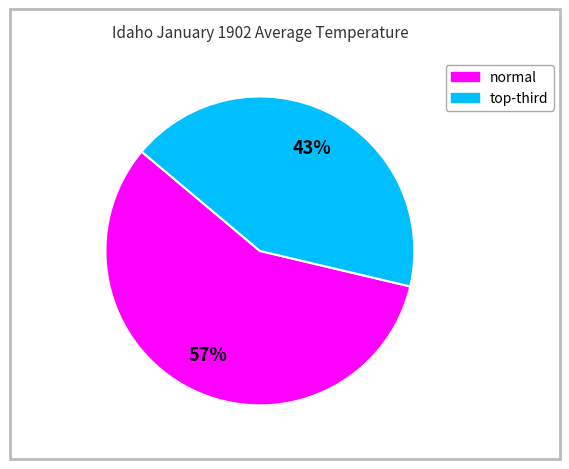

Is there any slice that represents more than half of the pie?

Yes